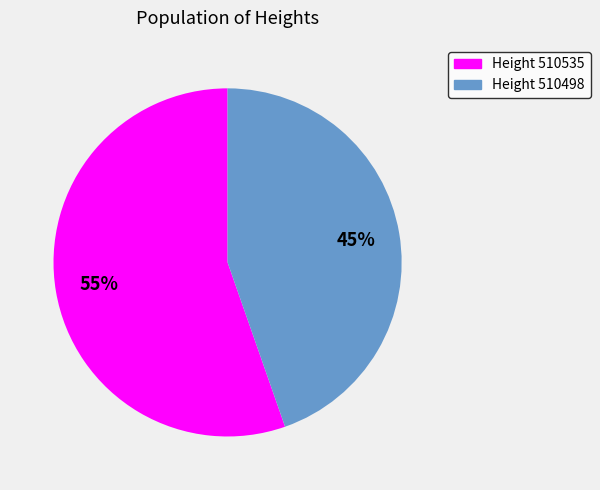

To the nearest percent, what is the average slice percentage?

50%